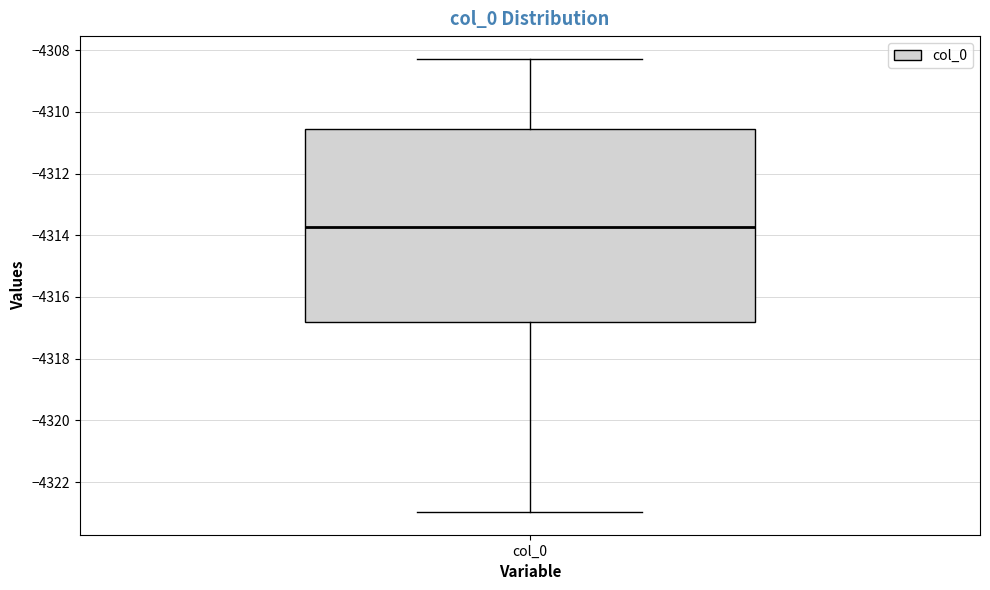

Transcribe this box plot: give where the median line is, the range the box spans, and where the two whiskers end, as read against the y-axis. The values are not printed on the chart, so give them approximately, as read against the axis.

median -4313.8, box -4316.8 to -4310.6, whiskers -4323.0 to -4308.2